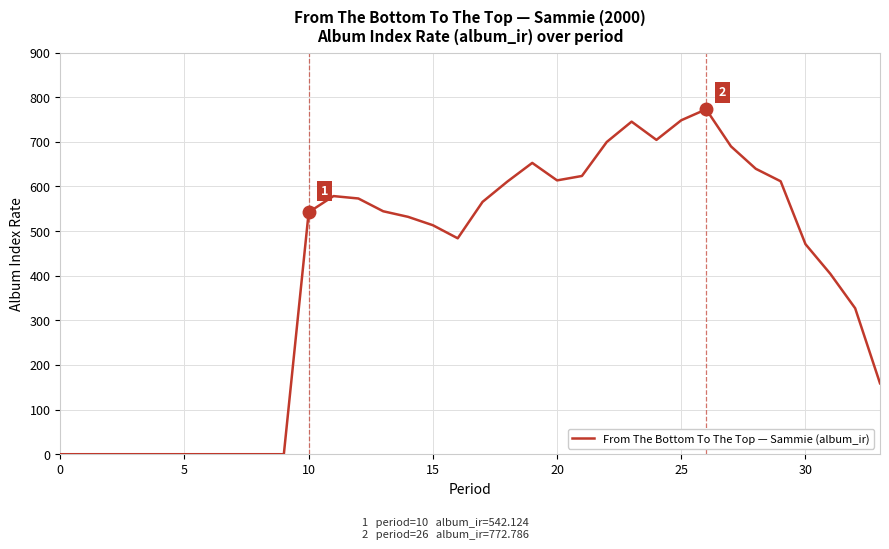

What is the difference between the maximum and minimum values?

772.8